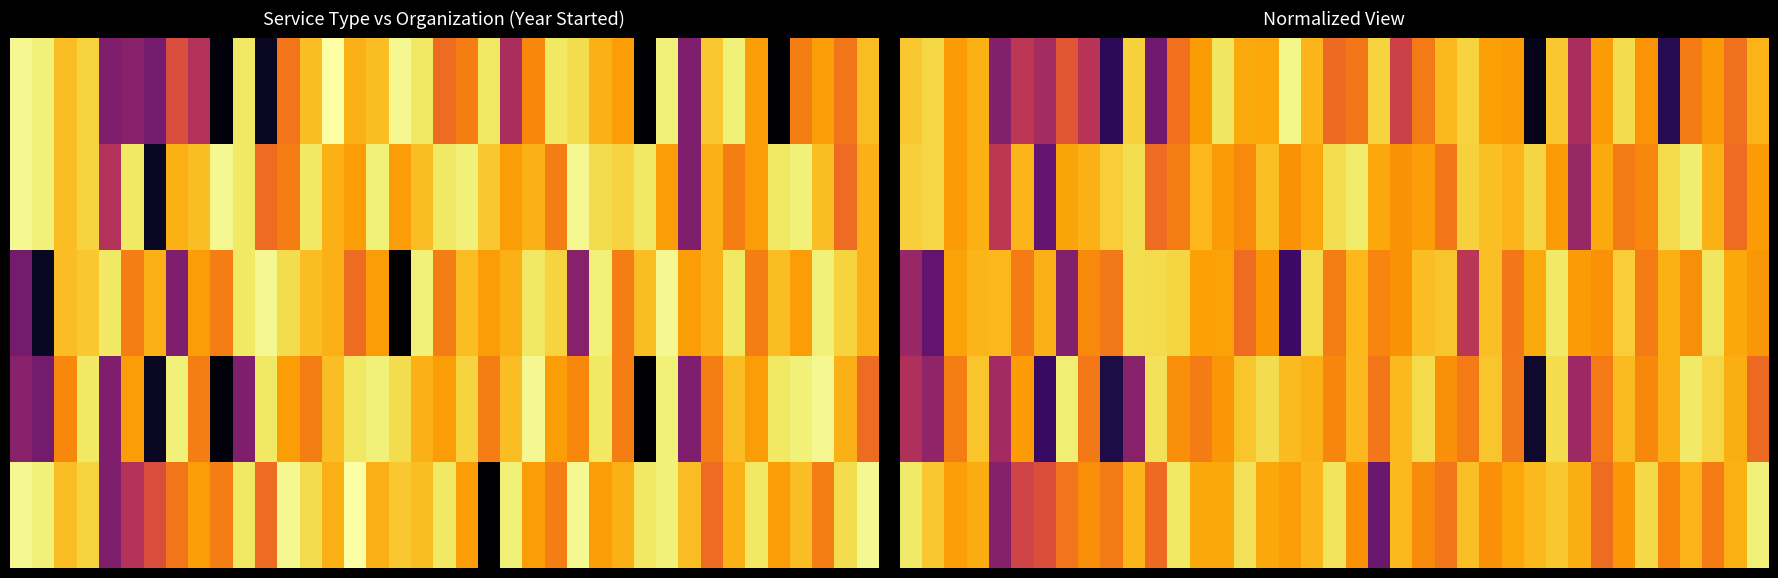

What is the total value across all series at 35?

4.2